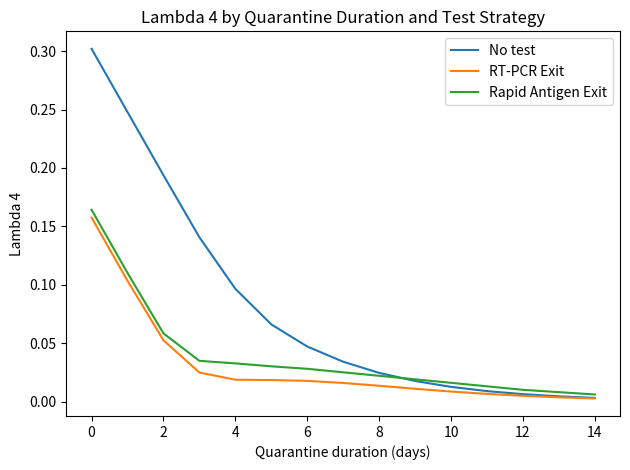

Rank the series by their average value, from highest to lowest.

No test, Rapid Antigen Exit, RT-PCR Exit